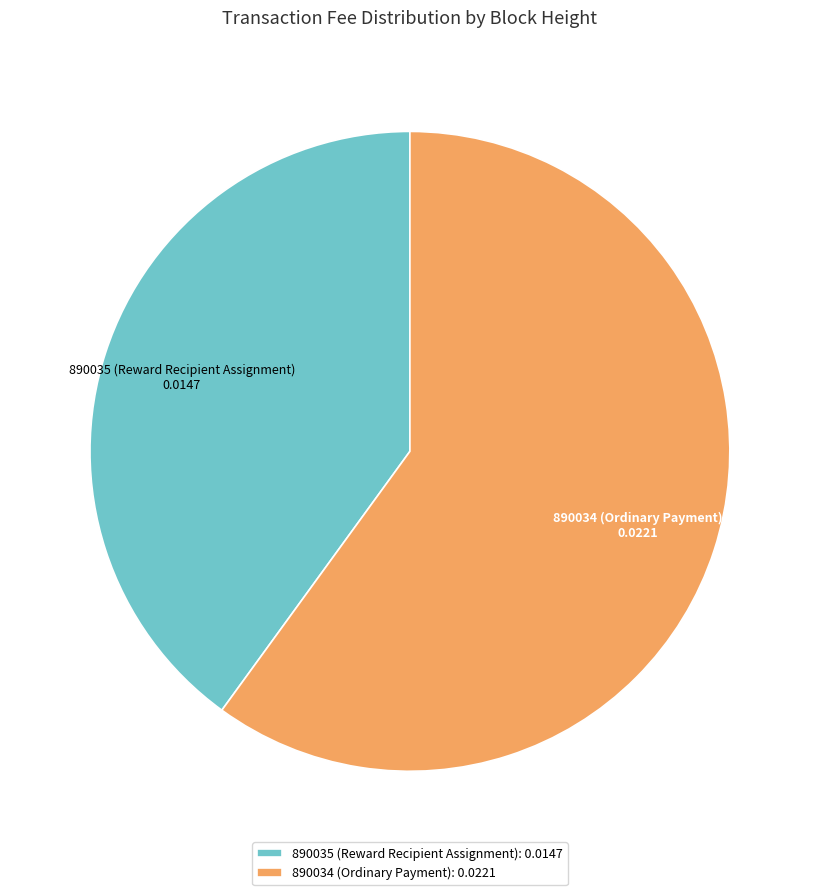

Does 890034 (Ordinary Payment) represent more than half of the total?

Yes